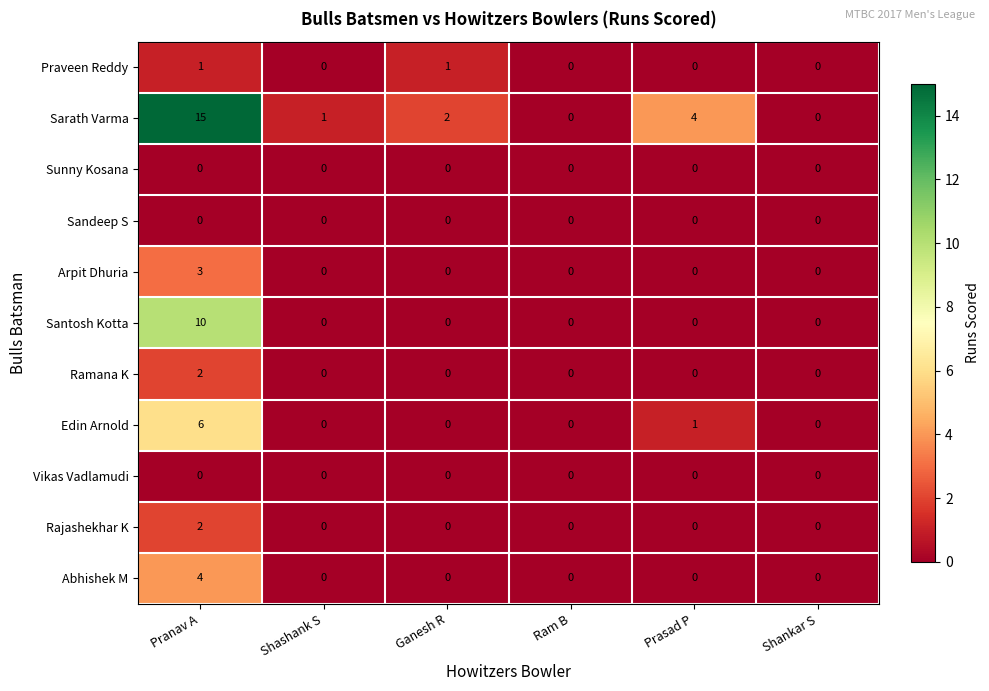

Is the value of Santosh Kotta at Pranav A greater than the value of Praveen Reddy at Ganesh R?

Yes